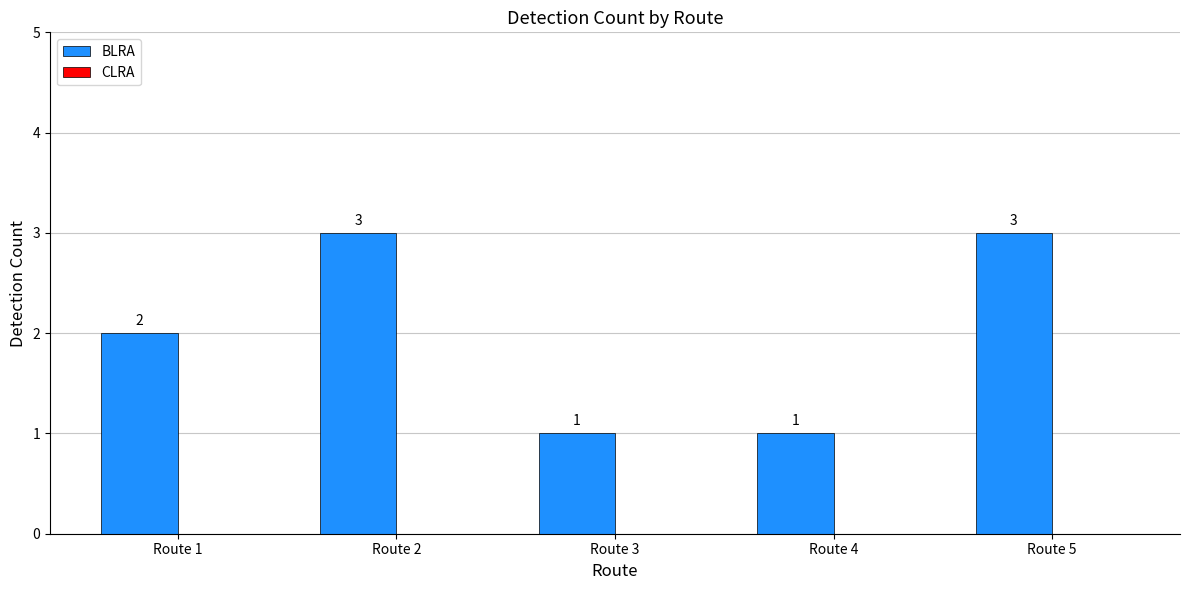

Reading right to left, what are all the values shown in this chart?

3	1	1	3	2